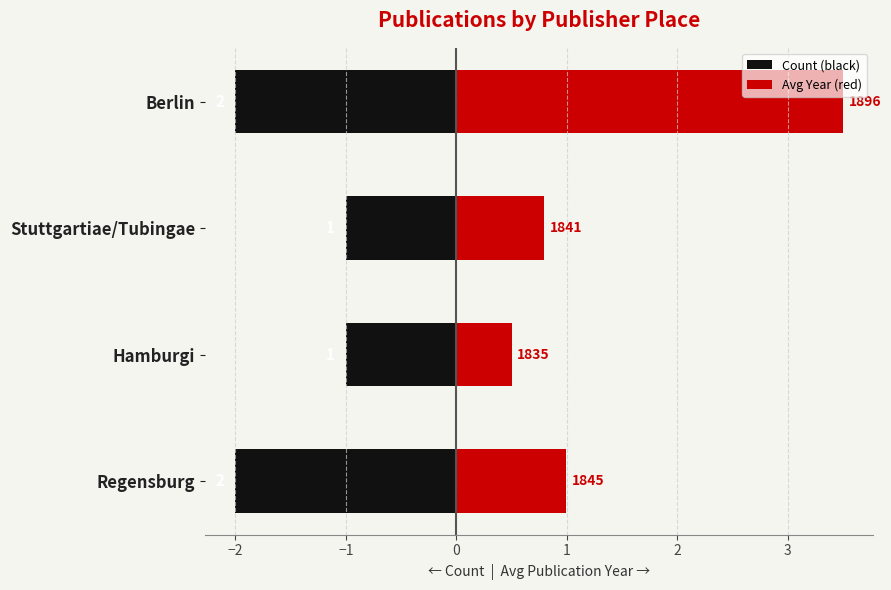

How many data points does each series have?

4